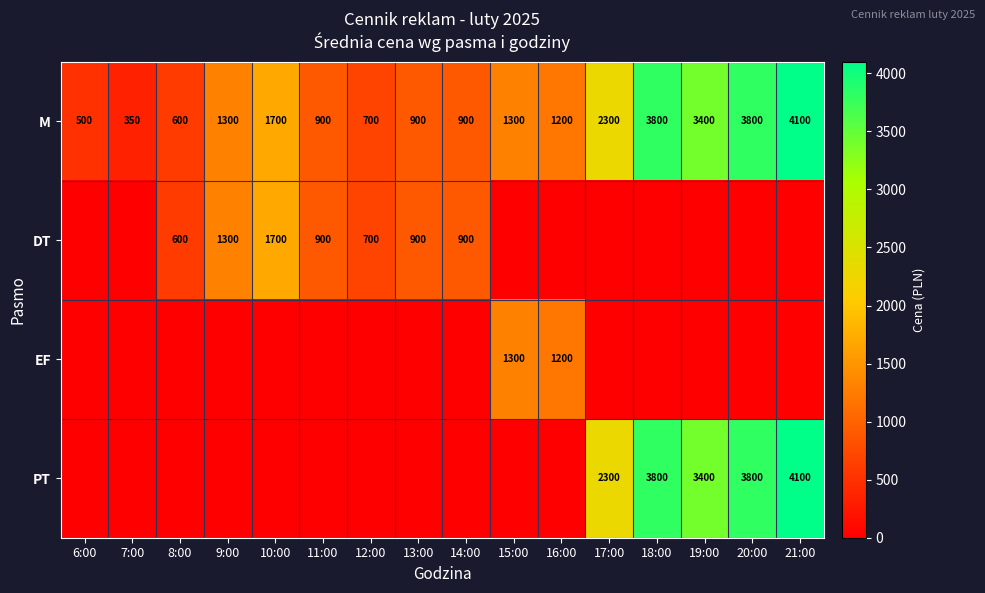

Read the M value at 21:00.

4100